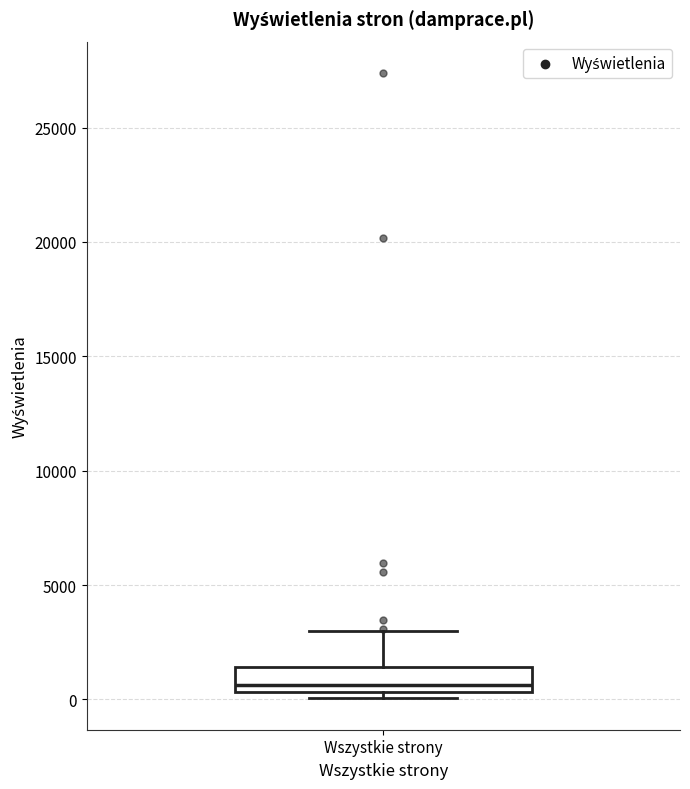

Read this box plot against the y-axis: the position of the median line, the range covered by the box, and the ends of both whiskers. The values are not printed on the chart, so give them approximately, as read against the axis.

median 500 (just above the box's lower edge), box 500 to 1500, whiskers 0 to 3000